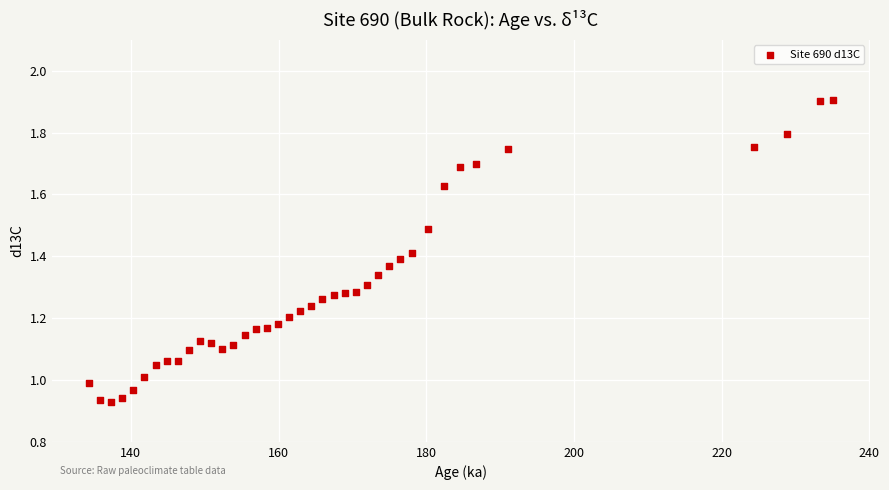

Count the number of points in this scatter plot.

39